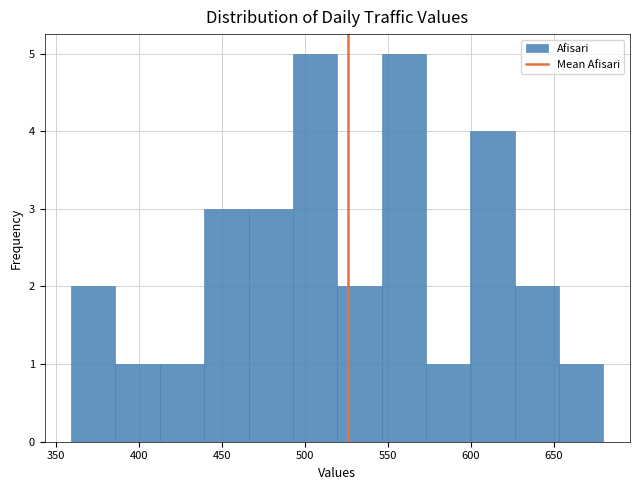

Reading left to right, transcribe this chart: for each bar, give the range it covers on the x-axis and its height. Neither the bar edges nor the heights are printed on the chart, so give them approximately, as read against the axes.

360 to 385: 2
385 to 415: 1
415 to 440: 1
440 to 465: 3
465 to 495: 3
495 to 520: 5
520 to 545: 2
545 to 575: 5
575 to 600: 1
600 to 625: 4
625 to 655: 2
655 to 680: 1